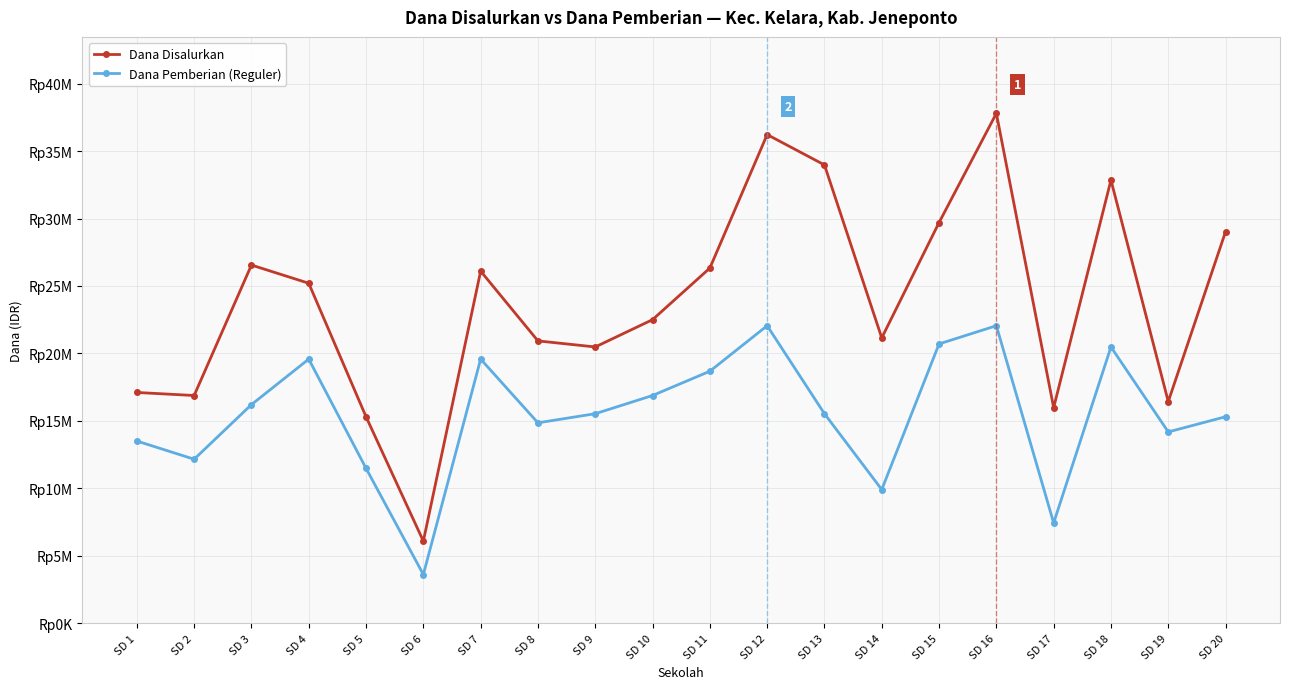

What are all the series names shown in the legend?

Dana Disalurkan, Dana Pemberian (Reguler)